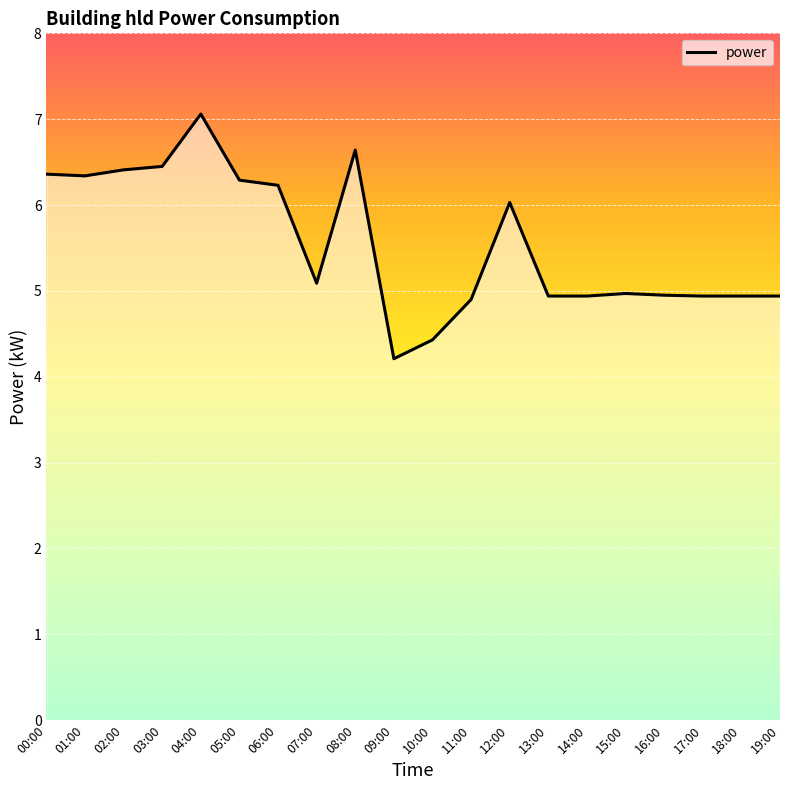

Does the chart display data point markers on the line(s)?

No